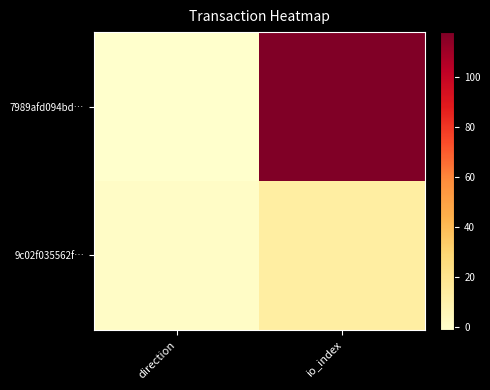

Rank the series at io_index from highest to lowest value.

7989afd094bd…, 9c02f035562f…